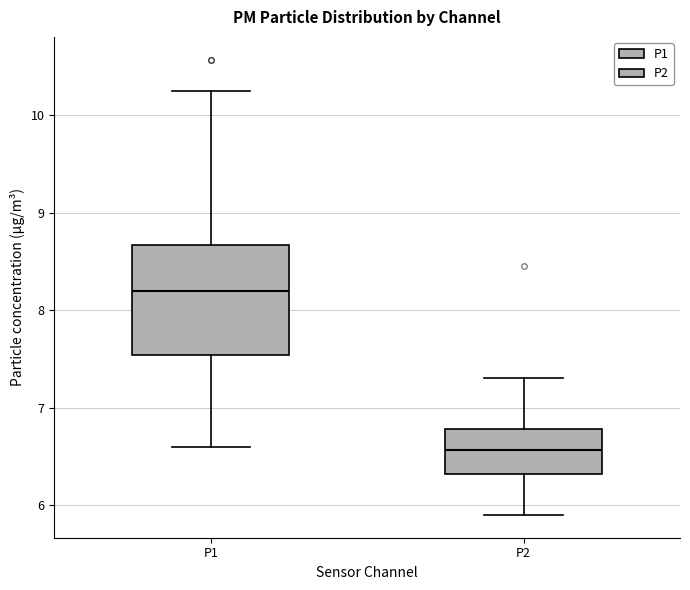

Reading left to right, read every box against the y-axis: the position of its median line, the range the box covers, and the ends of its whiskers. The values are not printed on the chart, so give them approximately, as read against the axis.

P1: median 8.2, box 7.5 to 8.7, whiskers 6.6 to 10.3
P2: median 6.6, box 6.3 to 6.8, whiskers 5.9 to 7.3